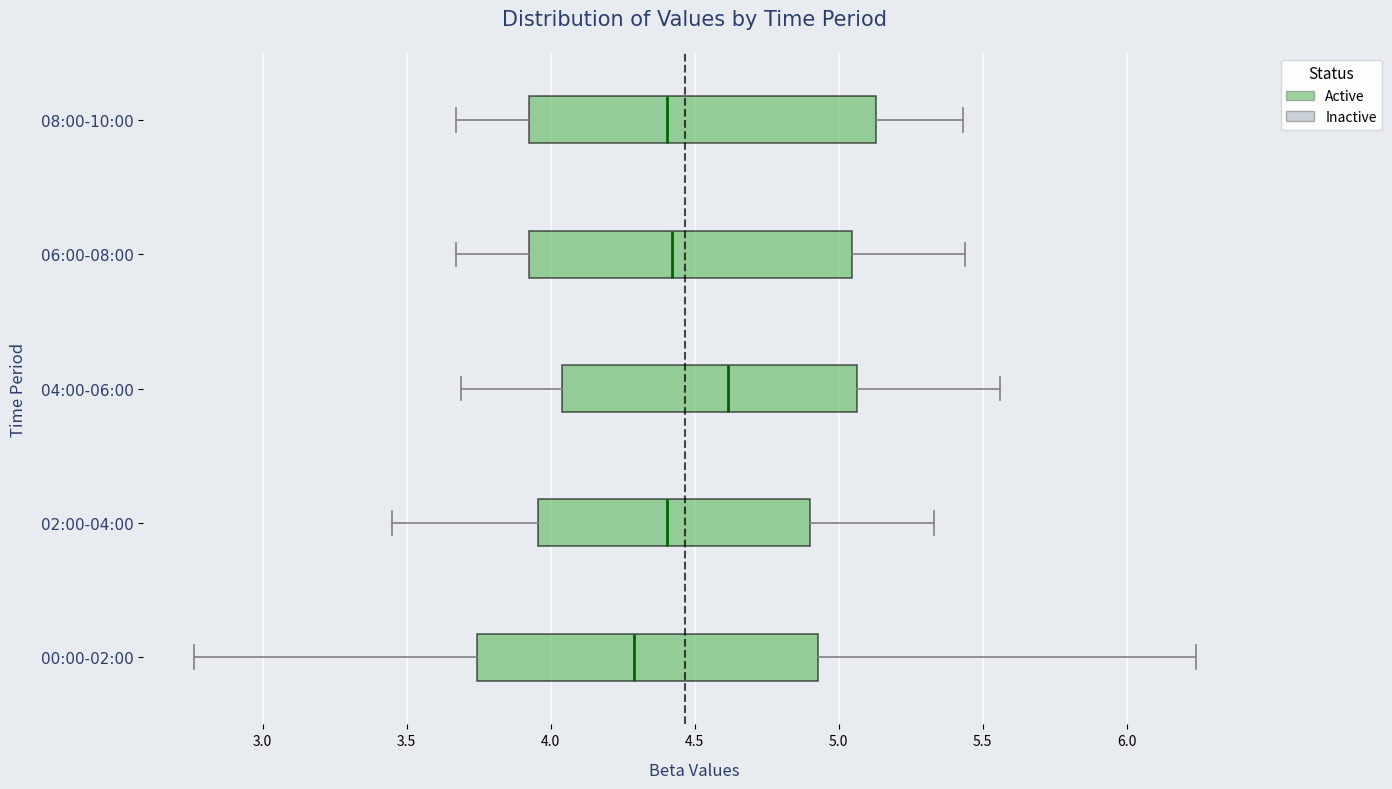

Reading bottom to top, read every box against the x-axis: the position of its median line, the range the box covers, and the ends of its whiskers. The values are not printed on the chart, so give them approximately, as read against the axis.

00:00-02:00: median 4.30, box 3.75 to 4.95, whiskers 2.75 to 6.25
02:00-04:00: median 4.40, box 3.95 to 4.90, whiskers 3.45 to 5.35
04:00-06:00: median 4.60, box 4.05 to 5.05, whiskers 3.70 to 5.55
06:00-08:00: median 4.40, box 3.95 to 5.05, whiskers 3.65 to 5.45
08:00-10:00: median 4.40, box 3.95 to 5.15, whiskers 3.65 to 5.45